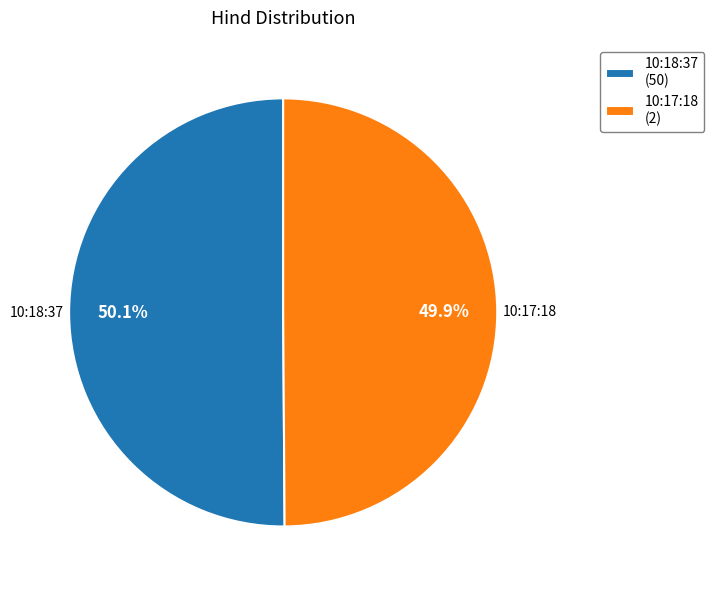

What percentage is NOT represented by 10:18:37?

49.9%